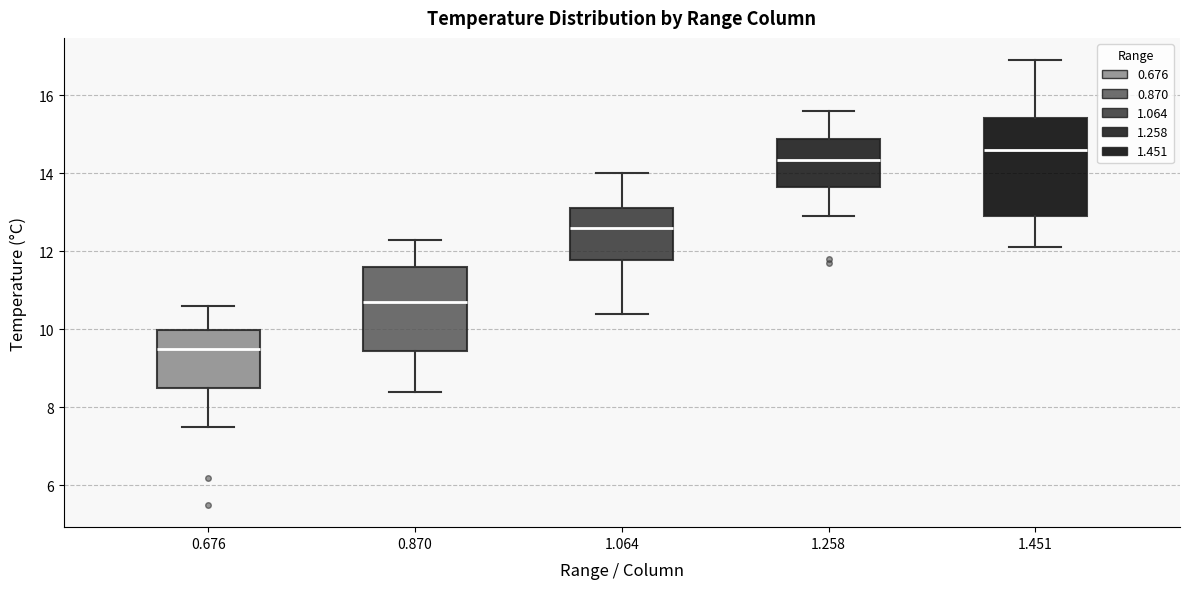

Reading left to right, transcribe this box plot: for each box, give where its median line is, the range the box spans, and where its two whiskers end, as read against the y-axis. The values are not printed on the chart, so give them approximately, as read against the axis.

0.676: median 9.6, box 8.6 to 10.0, whiskers 7.6 to 10.6
0.870: median 10.8, box 9.4 to 11.6, whiskers 8.4 to 12.4
1.064: median 12.6, box 11.8 to 13.2, whiskers 10.4 to 14.0
1.258: median 14.4, box 13.6 to 14.8, whiskers 13.0 to 15.6
1.451: median 14.6, box 13.0 to 15.4, whiskers 12.2 to 17.0